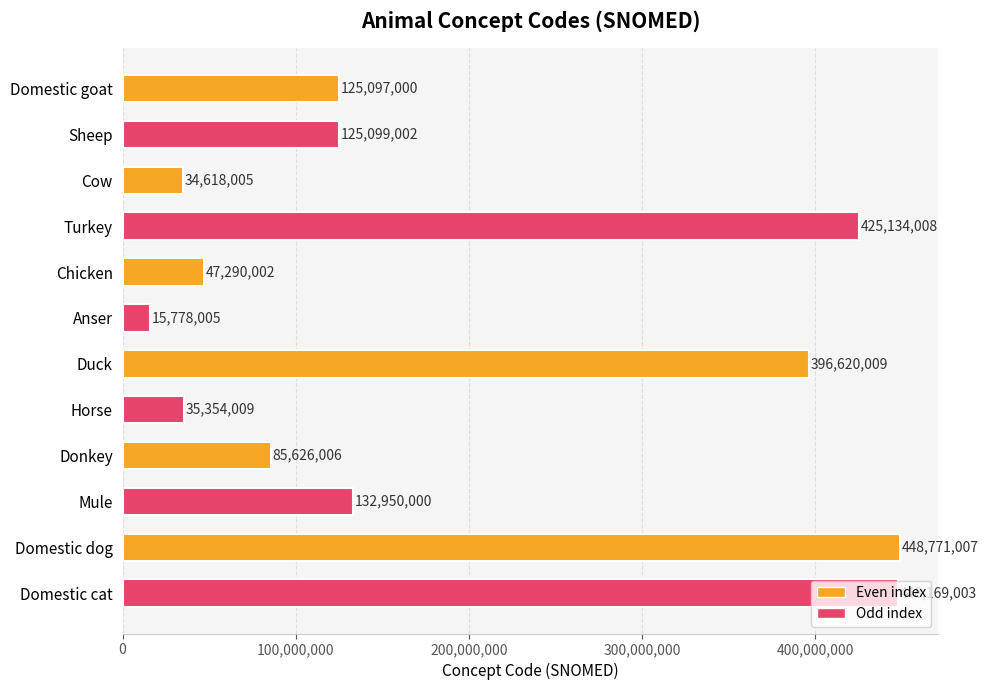

What is the minimum value shown in the chart?

15778005